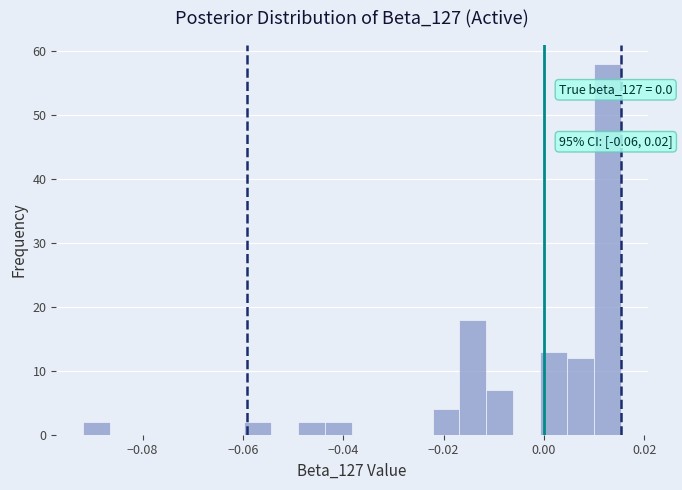

Read against the x-axis, roughly where is the centre of the tallest bar?

0.012